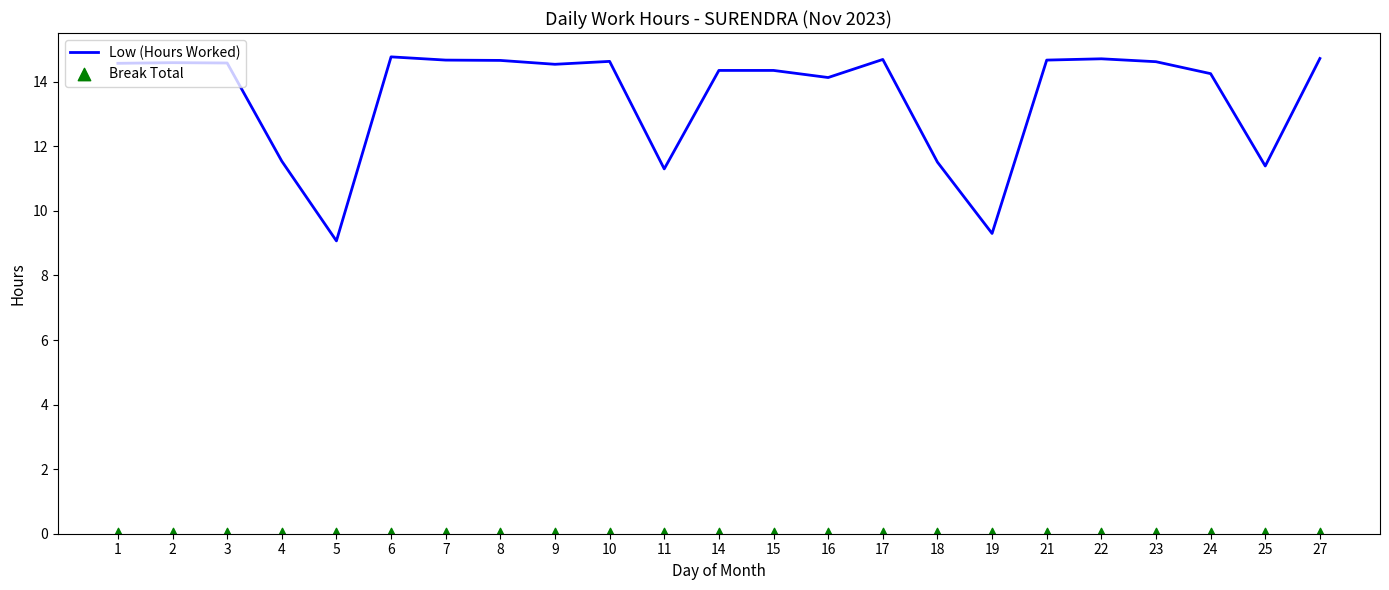

At how many categories does at least one series exceed 1?

23